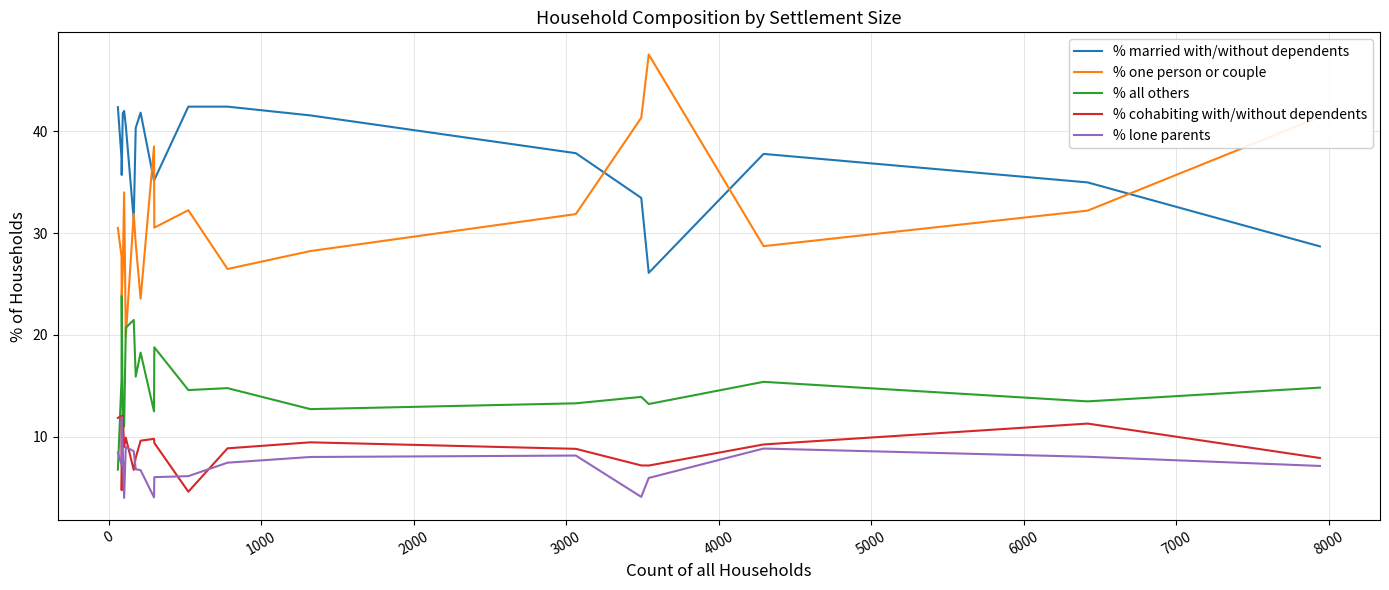

Which series ends up on top after the final intersection of % lone parents and % all others?

% all others